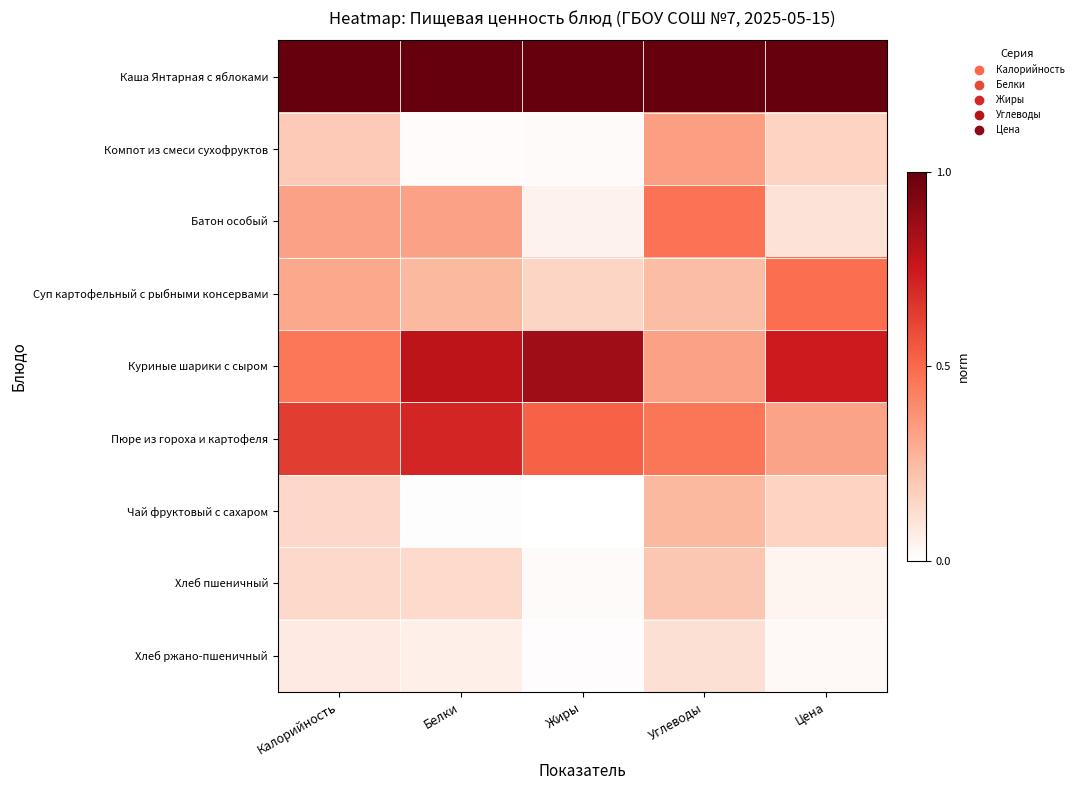

At which category does the chart reach its minimum across all series?

Жиры